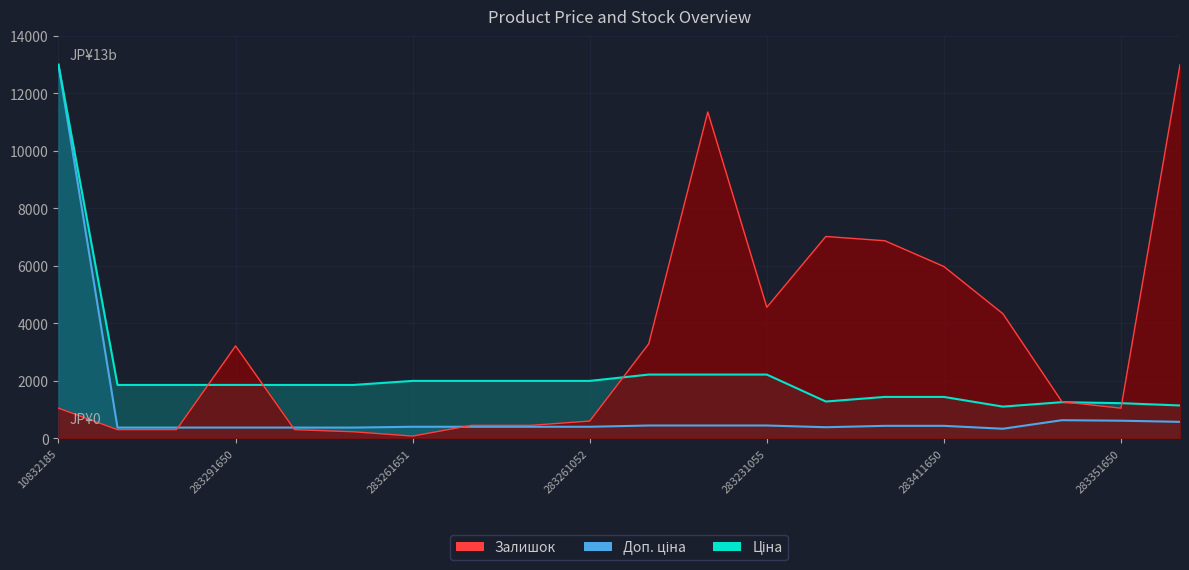

What is the label of the 9th point from the left?

283261055